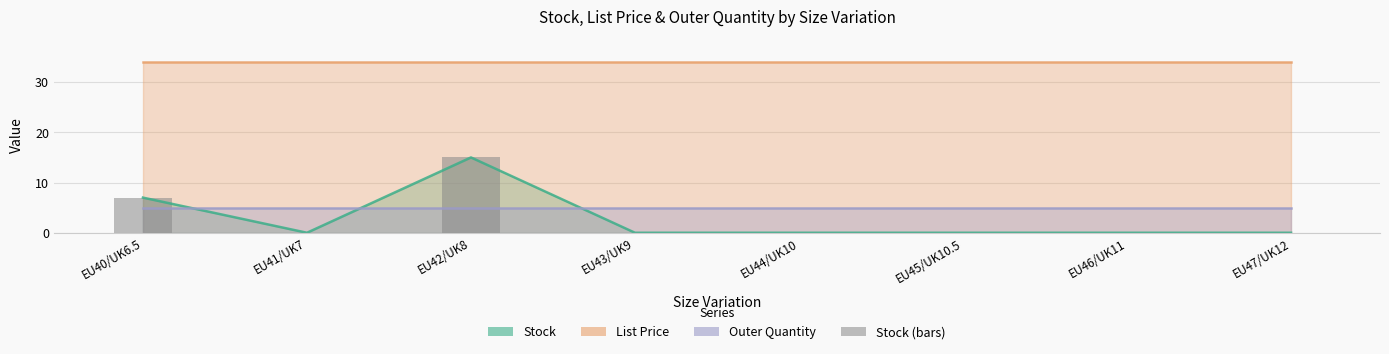

True or false: the data shows 0 at EU47/UK12.

True